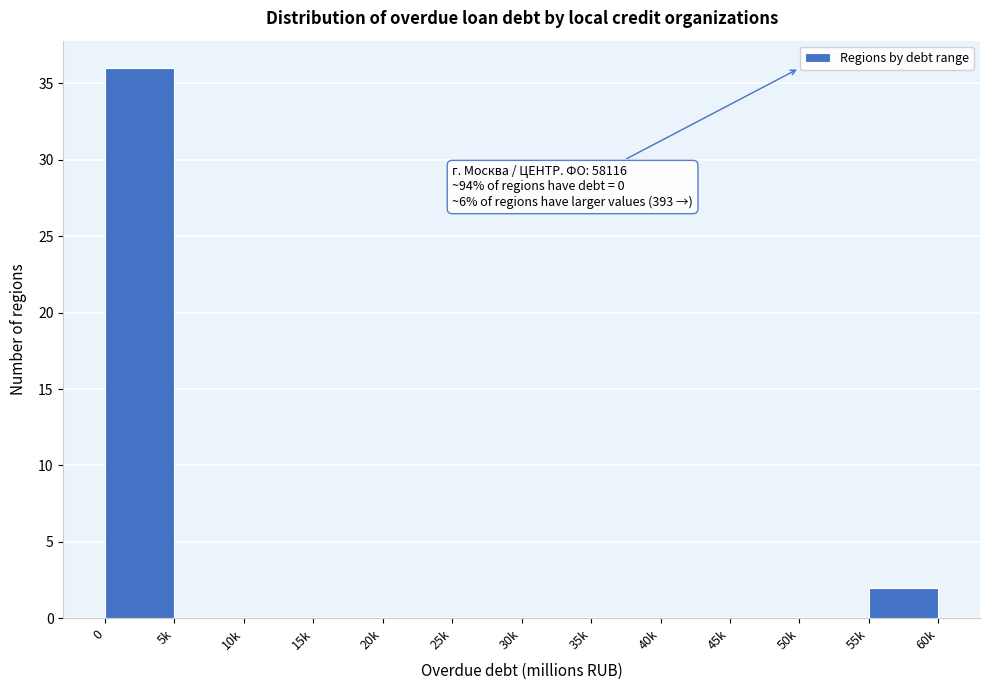

Reading left to right, extract all data points from this chart.

0=36	5k=0	10k=0	15k=0	20k=0	25k=0	30k=0	35k=0	40k=0	45k=0	50k=0	55k=2